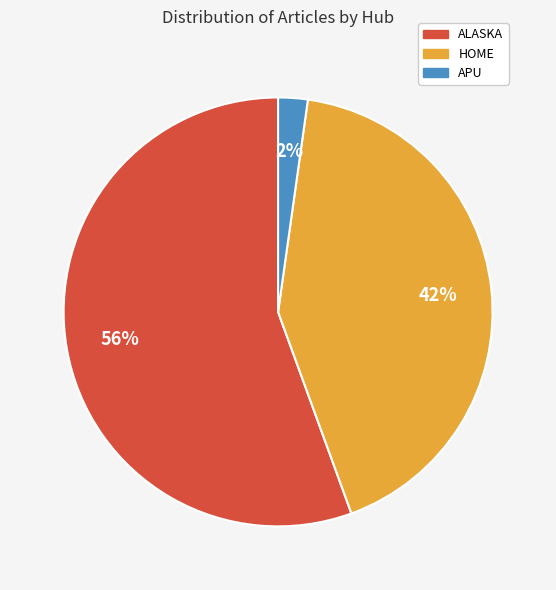

Rank the categories by value from lowest to highest.

APU, HOME, ALASKA